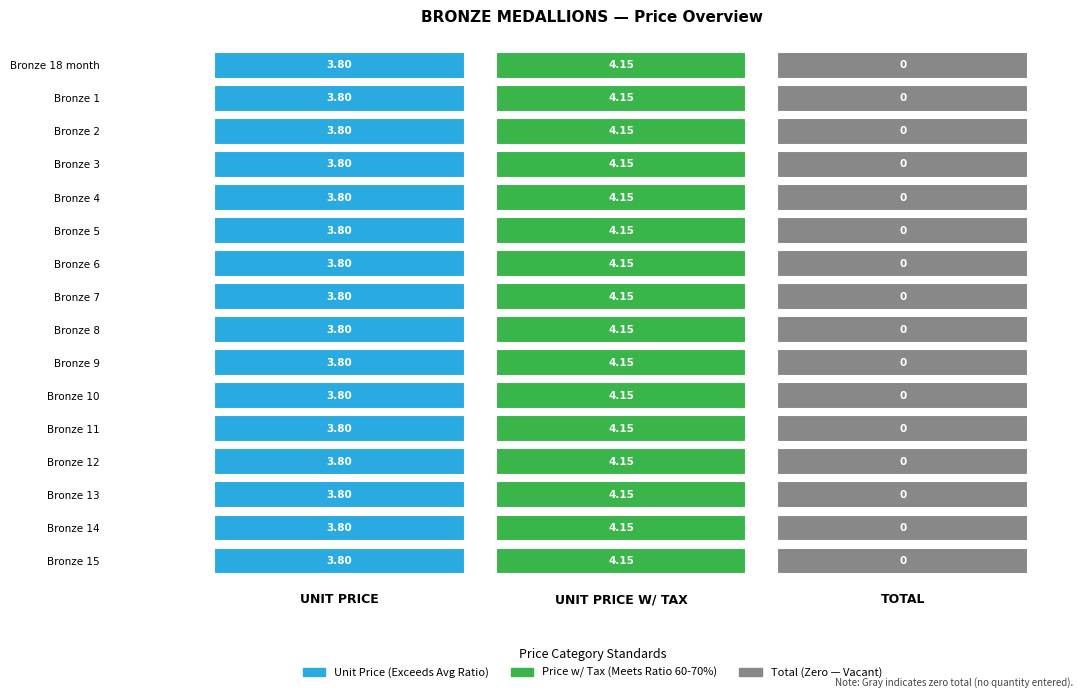

Reading left to right, extract all data points from this chart.

Bronze 18 month: 0=3.8	1=4.2	2=0.0
Bronze 1: 0=3.8	1=4.2	2=0.0
Bronze 2: 0=3.8	1=4.2	2=0.0
Bronze 3: 0=3.8	1=4.2	2=0.0
Bronze 4: 0=3.8	1=4.2	2=0.0
Bronze 5: 0=3.8	1=4.2	2=0.0
Bronze 6: 0=3.8	1=4.2	2=0.0
Bronze 7: 0=3.8	1=4.2	2=0.0
Bronze 8: 0=3.8	1=4.2	2=0.0
Bronze 9: 0=3.8	1=4.2	2=0.0
Bronze 10: 0=3.8	1=4.2	2=0.0
Bronze 11: 0=3.8	1=4.2	2=0.0
Bronze 12: 0=3.8	1=4.2	2=0.0
Bronze 13: 0=3.8	1=4.2	2=0.0
Bronze 14: 0=3.8	1=4.2	2=0.0
Bronze 15: 0=3.8	1=4.2	2=0.0